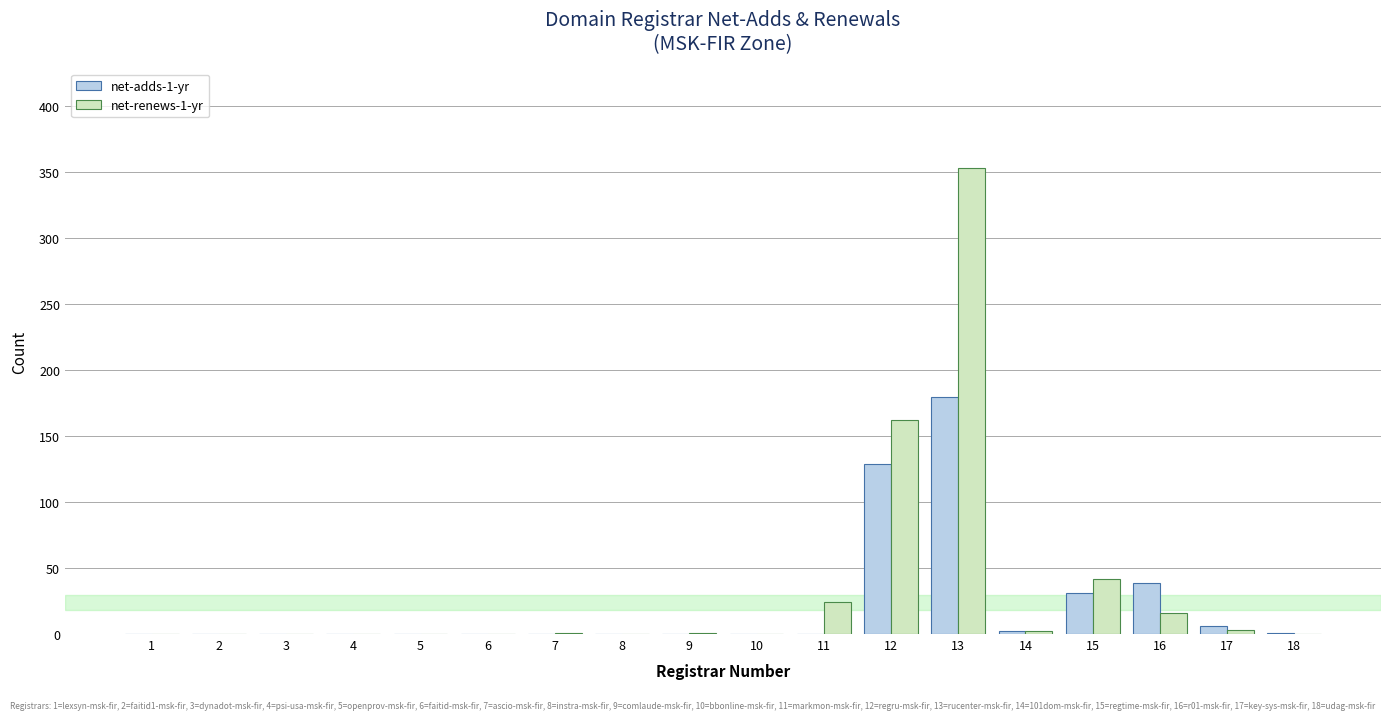

Which series has the widest spread of values?

net-renews-1-yr